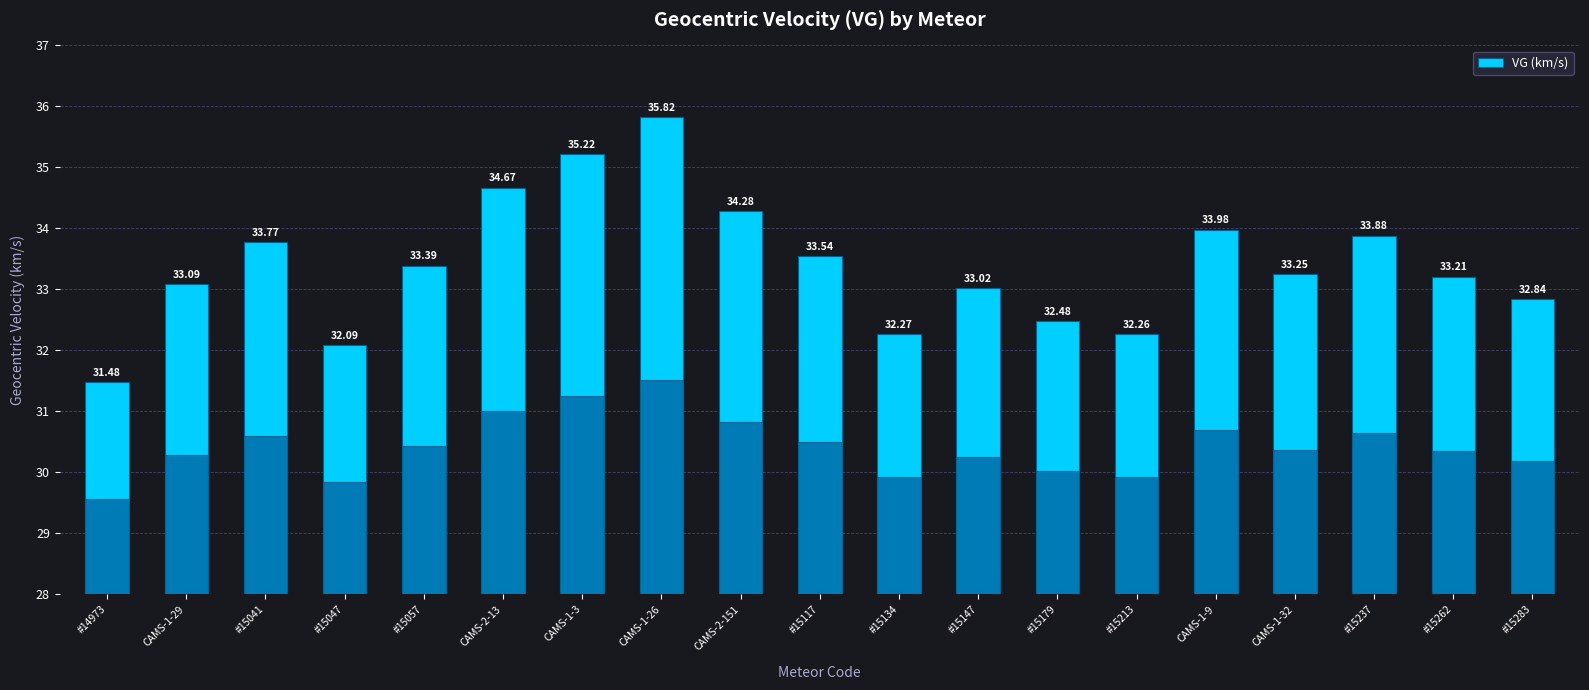

Is it true that the value at CAMS-1-3 is 35.2?

True